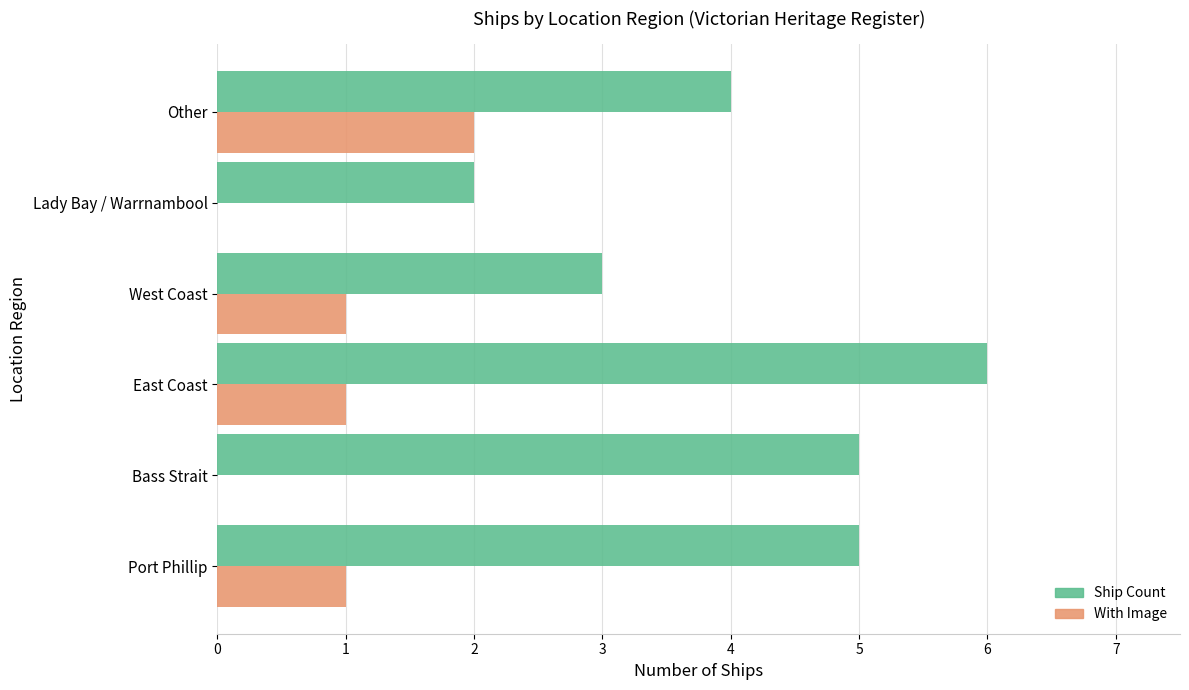

What are all the series names shown in the legend?

Ship Count, With Image